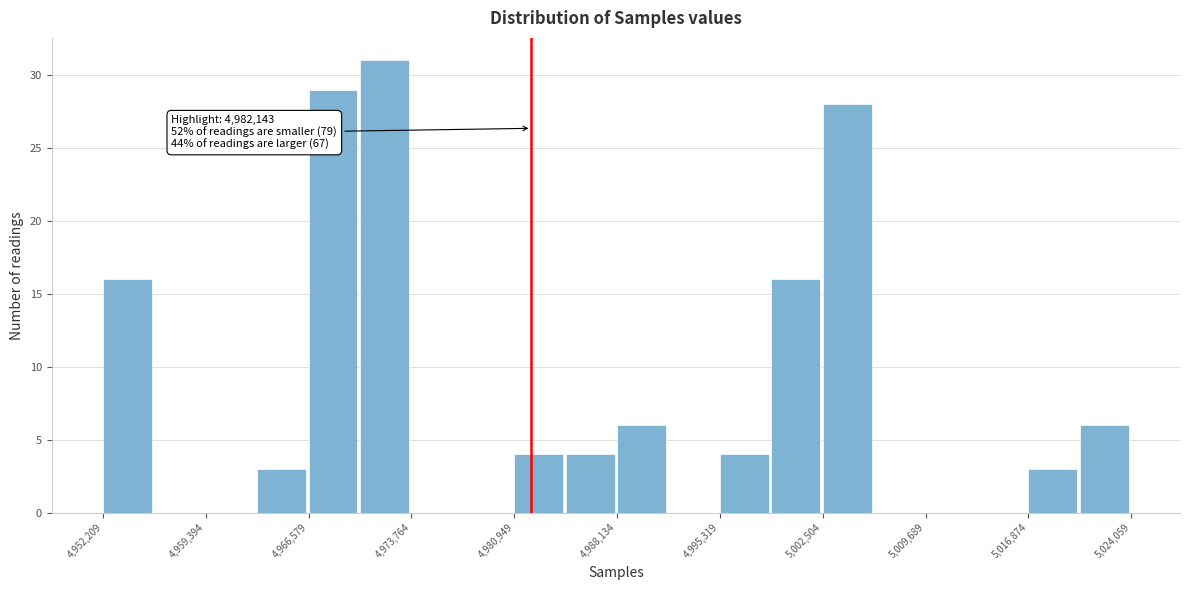

Around what value on the x-axis is the tallest bar? Give the approximate position of its centre, as read against the axis.

4972000